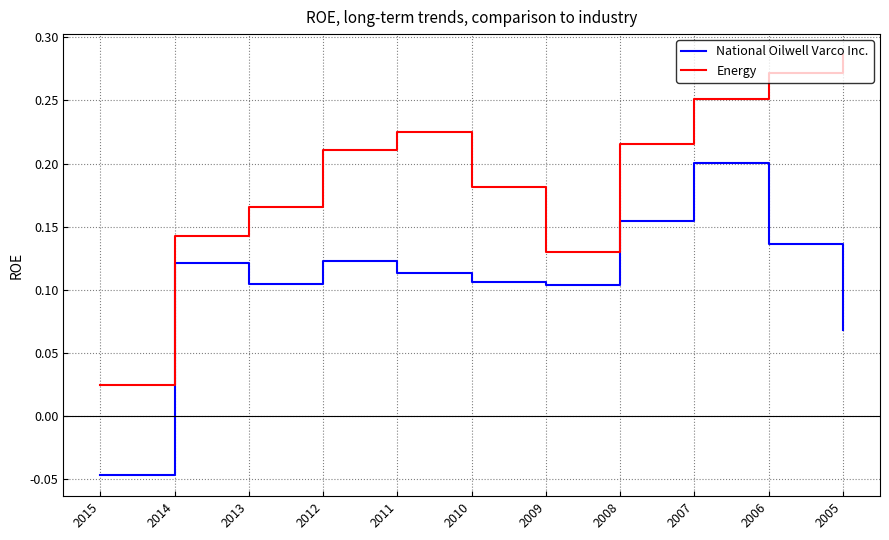

Which series has the largest total across all categories?

Energy